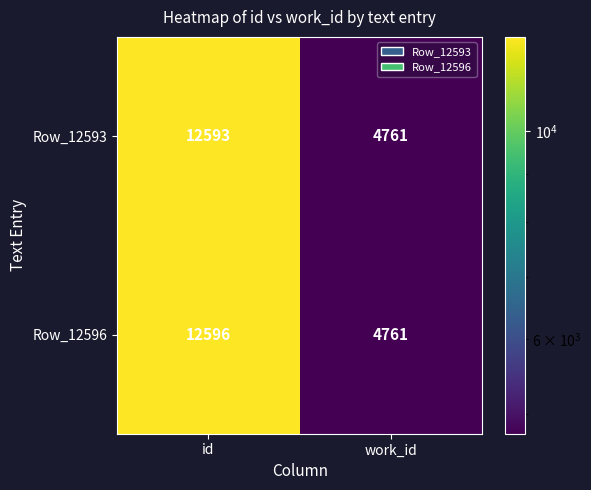

Reading left to right, extract all data points from this chart.

Row_12593: id=12593	work_id=4761
Row_12596: id=12596	work_id=4761